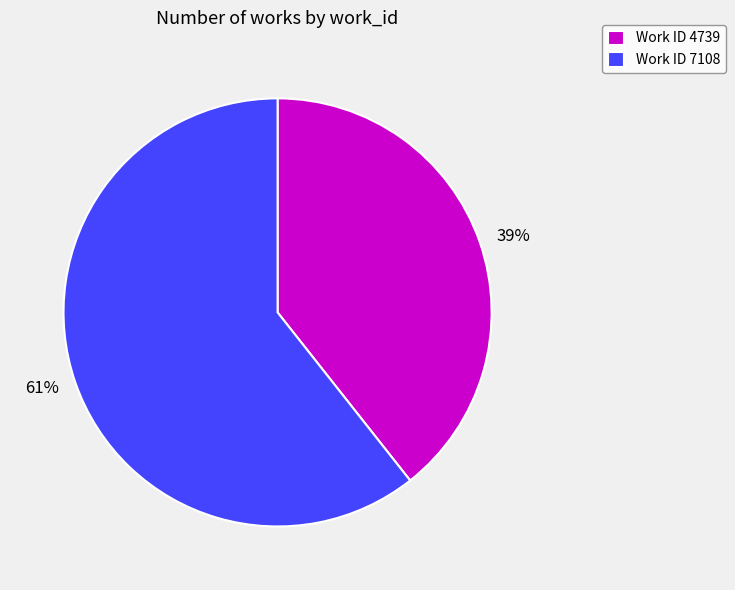

Is there a majority slice in this chart?

Yes